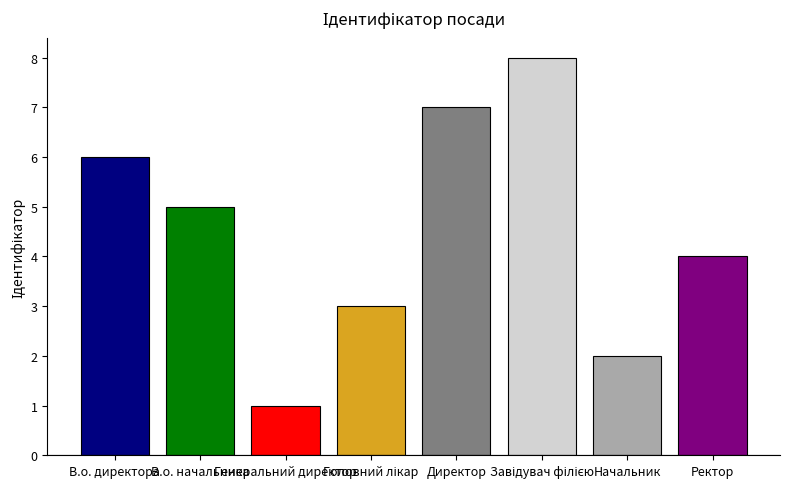

What is the greatest value displayed?

8